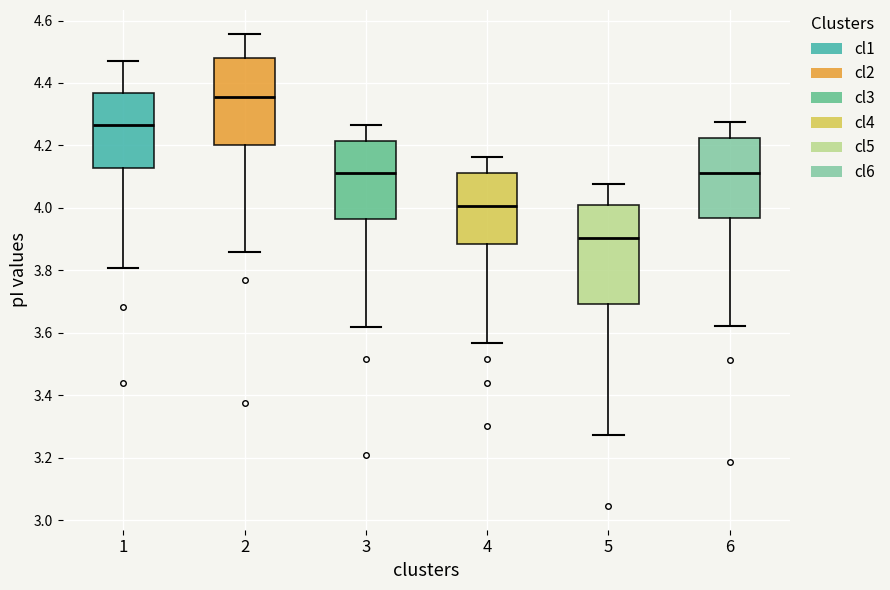

Reading left to right, read every box against the y-axis: the position of its median line, the range the box covers, and the ends of its whiskers. The values are not printed on the chart, so give them approximately, as read against the axis.

1: median 4.26, box 4.12 to 4.36, whiskers 3.80 to 4.46
2: median 4.36, box 4.20 to 4.48, whiskers 3.86 to 4.56
3: median 4.12, box 3.96 to 4.22, whiskers 3.62 to 4.26
4: median 4.00, box 3.88 to 4.12, whiskers 3.56 to 4.16
5: median 3.90, box 3.70 to 4.00, whiskers 3.28 to 4.08
6: median 4.12, box 3.96 to 4.22, whiskers 3.62 to 4.28